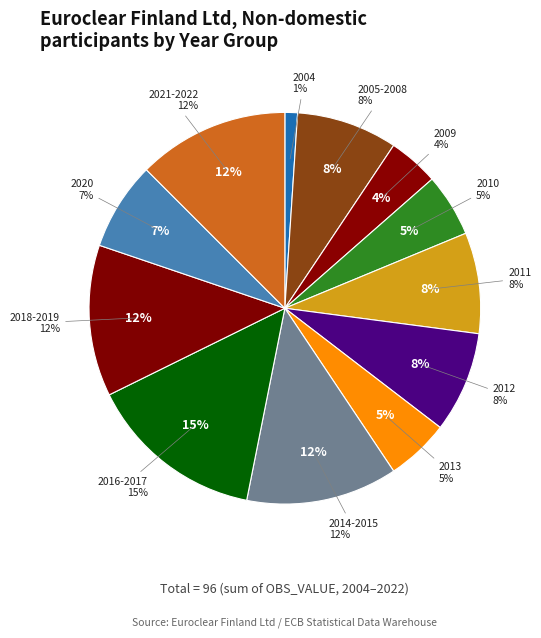

True or false: 2018 accounts for 13% of the total.

False